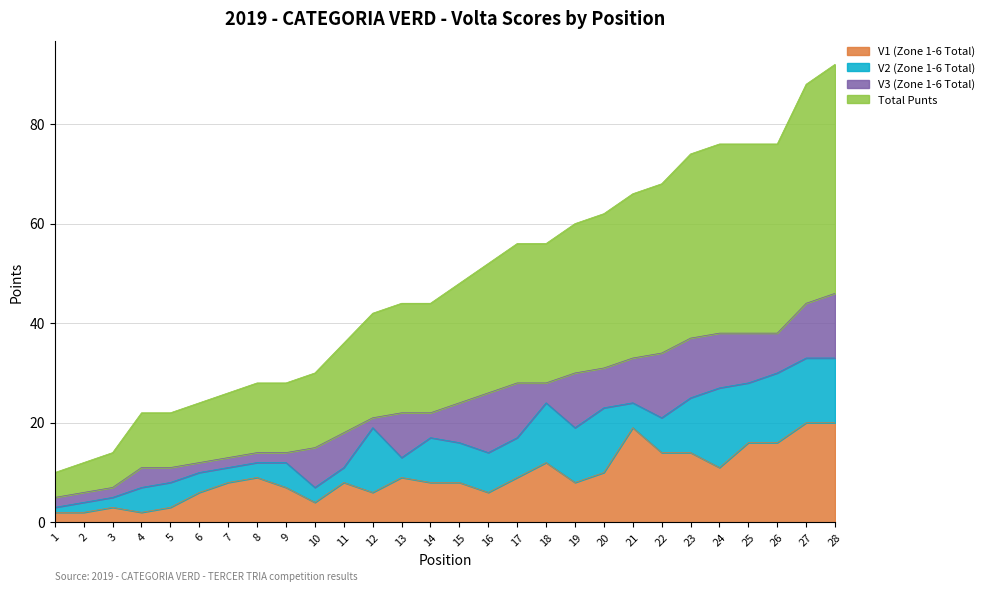

True or false: V1 (Zone 1-6 Total) has more than 1 points higher than both neighbors.

True